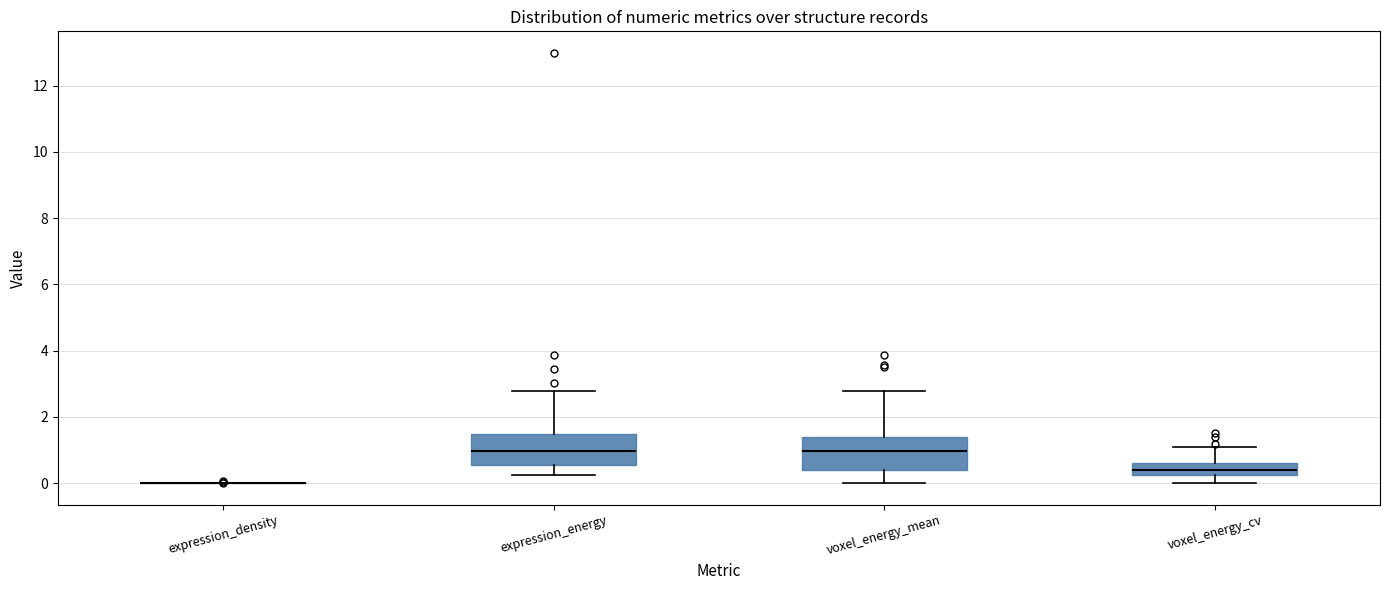

Where does the upper whisker of the box for expression_energy end on the y-axis? The values are not printed on the chart, so give them approximately, as read against the axis.

2.8